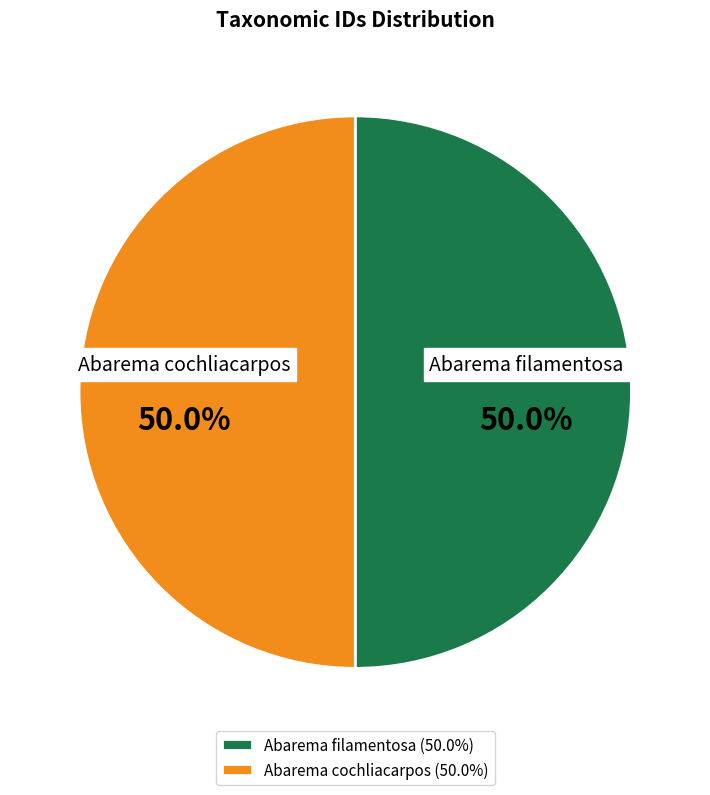

Approximately how many times larger is the value at Abarema filamentosa compared to Abarema cochliacarpos?

1.0